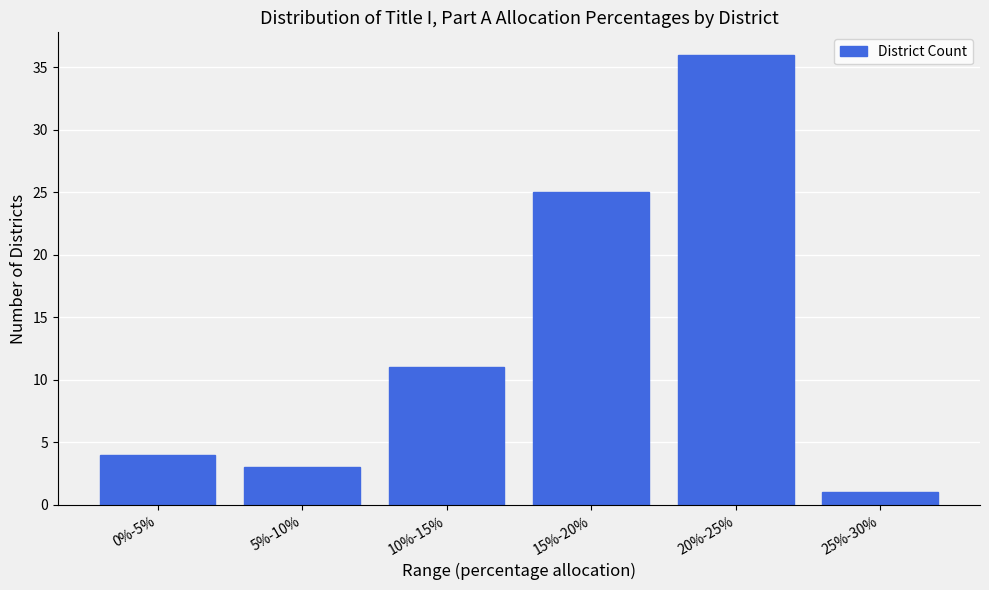

Reading left to right, extract all data points from this chart.

4	3	11	25	36	1